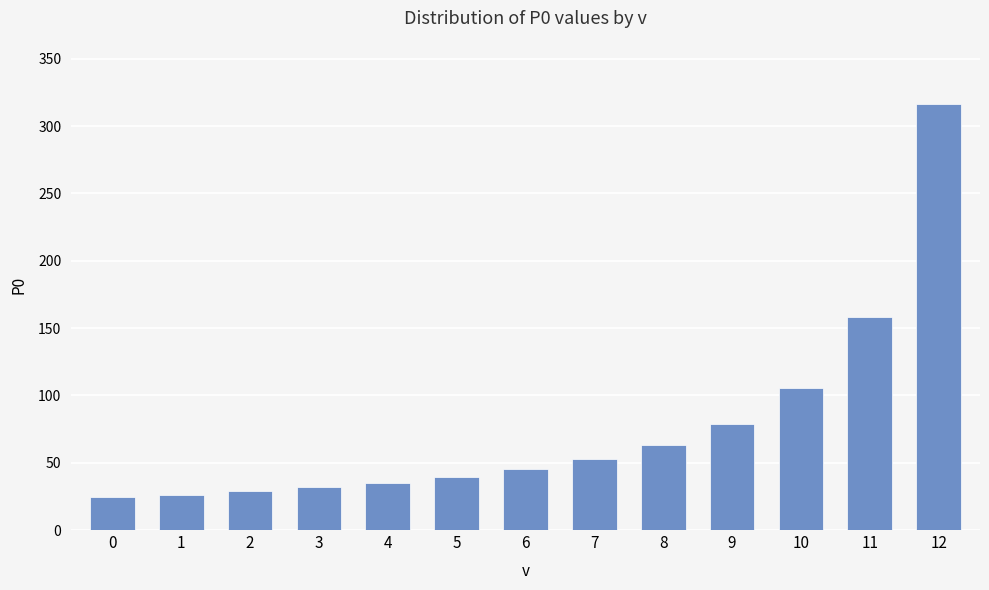

Are the bars grouped side by side (vs. stacked)?

No